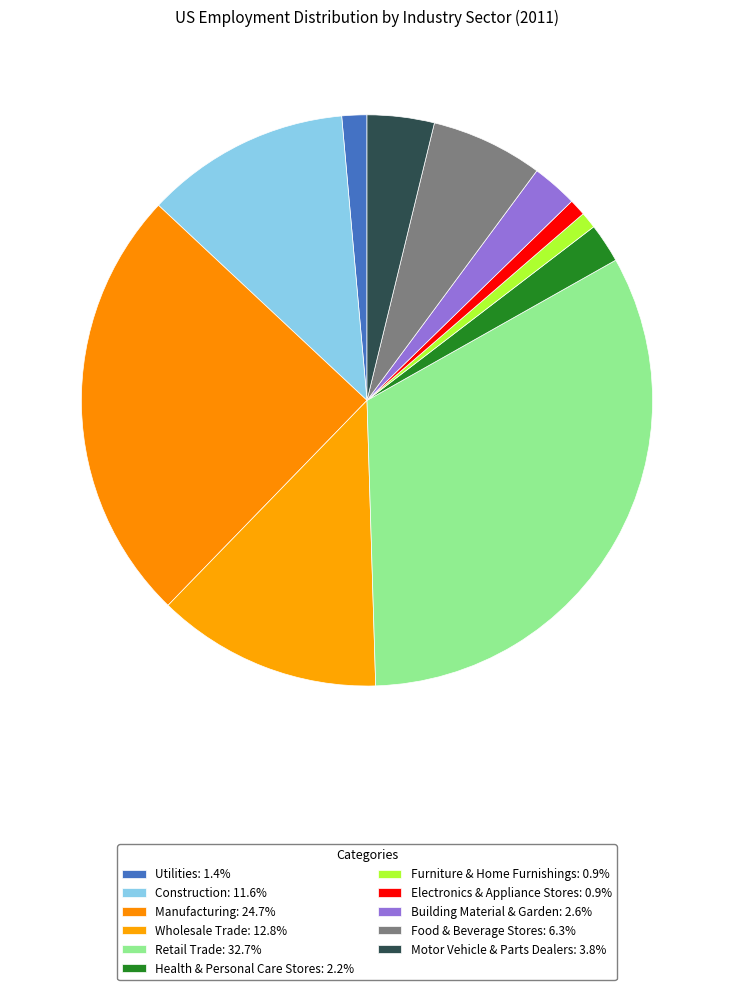

True or false: Manufacturing accounts for 34% of the total.

False